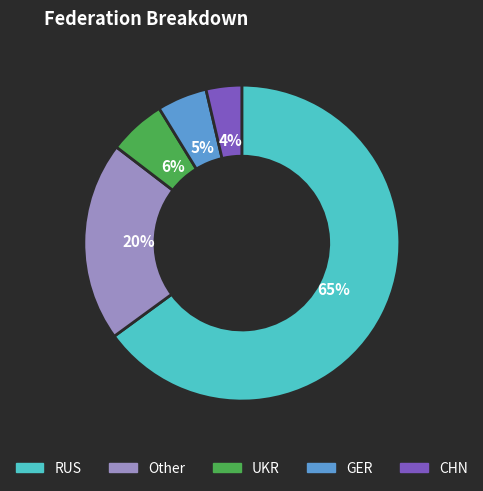

What percentage is the Other slice, to the nearest percent?

20%